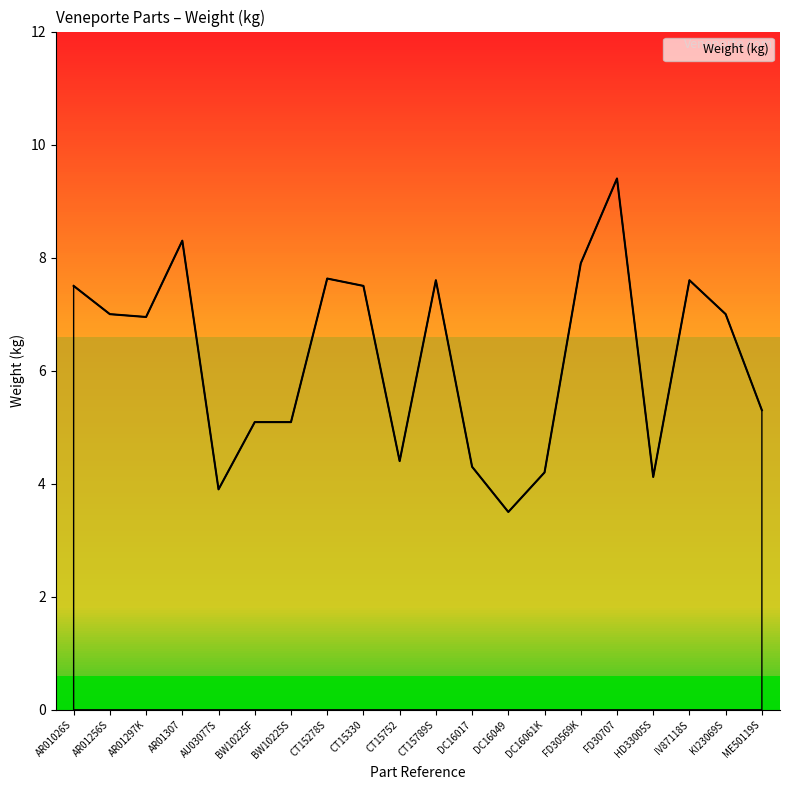

At which category does the chart reach its peak across all series?

FD30707